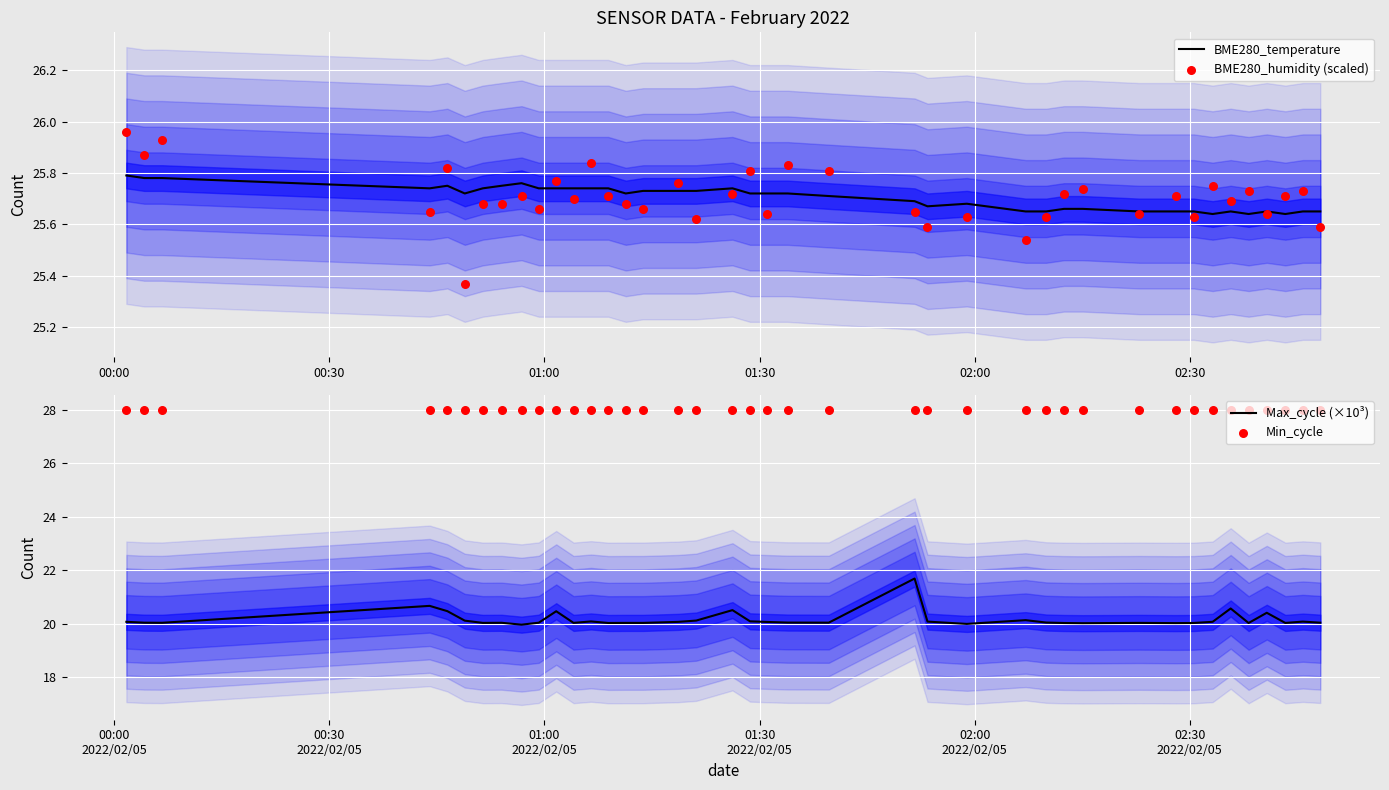

What is the highest value of the Max_cycle (×10³) series?

21.7